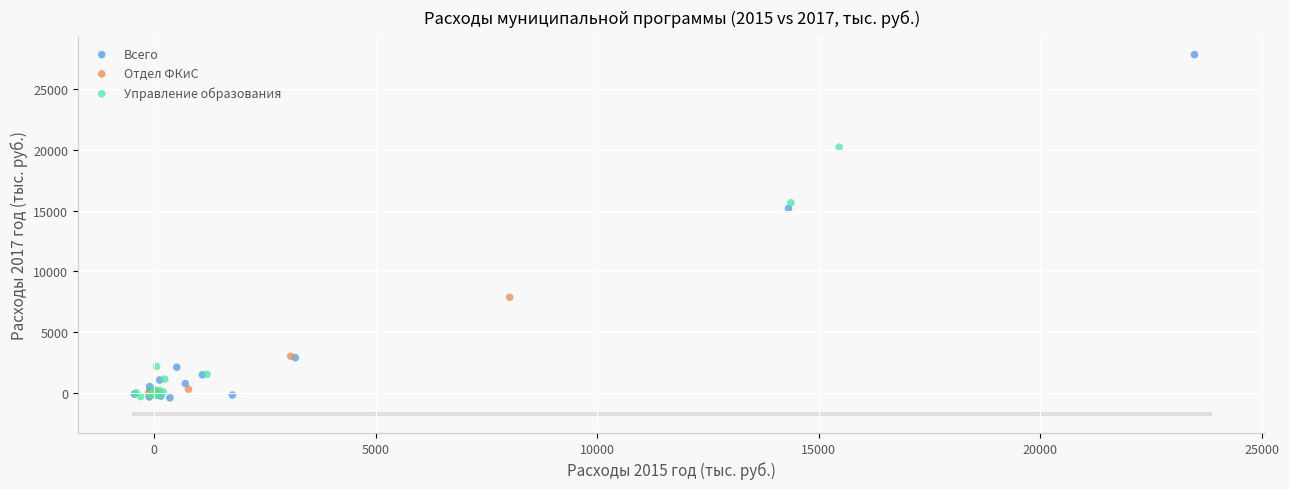

Which series has the largest Y range (max minus min)?

Всего